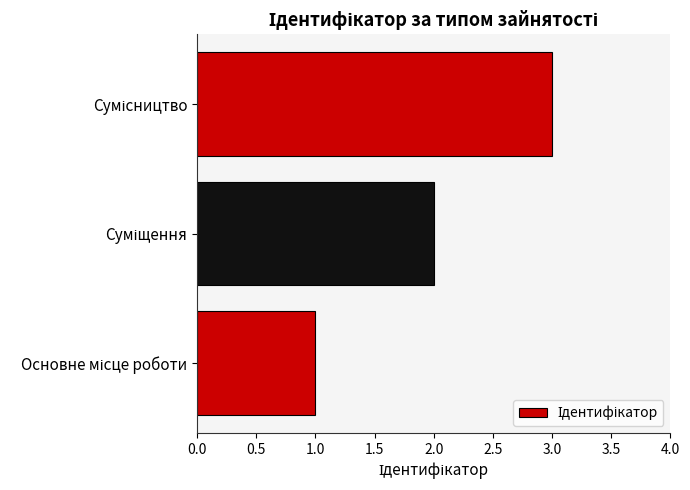

What is the sum of all values?

6